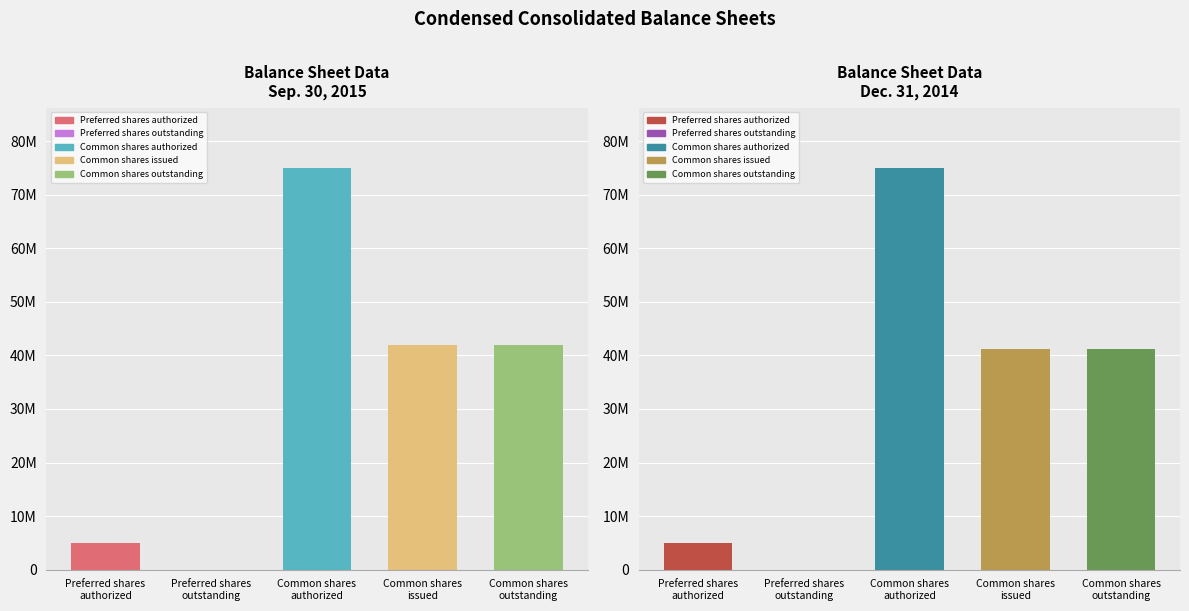

What is the difference between the Dec. 31, 2014 values at Preferred shares
outstanding and Common shares
outstanding?

41181000